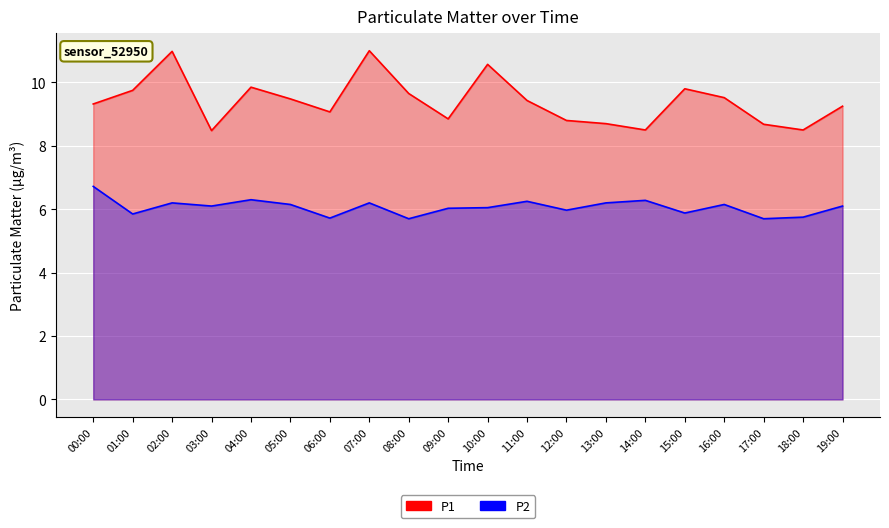

List the series in order of their overall mean, lowest first.

P2, P1